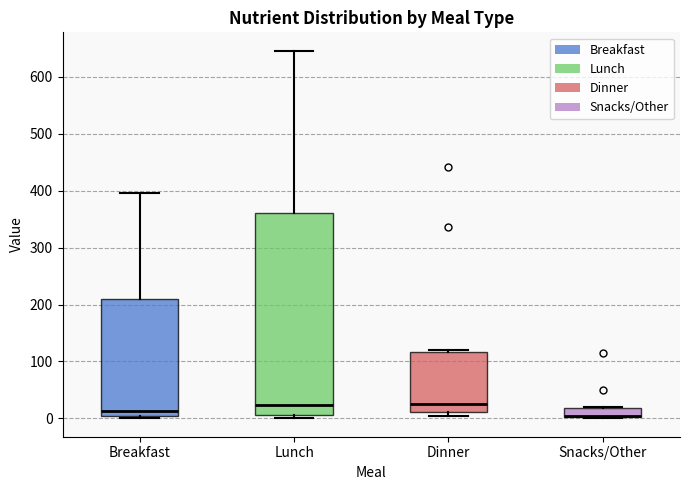

Reading left to right, transcribe this box plot: for each box, give where its median line is, the range the box spans, and where its two whiskers end, as read against the y-axis. The values are not printed on the chart, so give them approximately, as read against the axis.

Breakfast: median 10, box 0 to 210, whiskers 0 (just below the box's lower edge) to 400
Lunch: median 20, box 10 to 360, whiskers 0 to 650
Dinner: median 30, box 10 to 120, whiskers 0 to 120 (just above the box's upper edge)
Snacks/Other: median 0 (drawn on the box's lower edge), box 0 to 20, whiskers 0 to 20